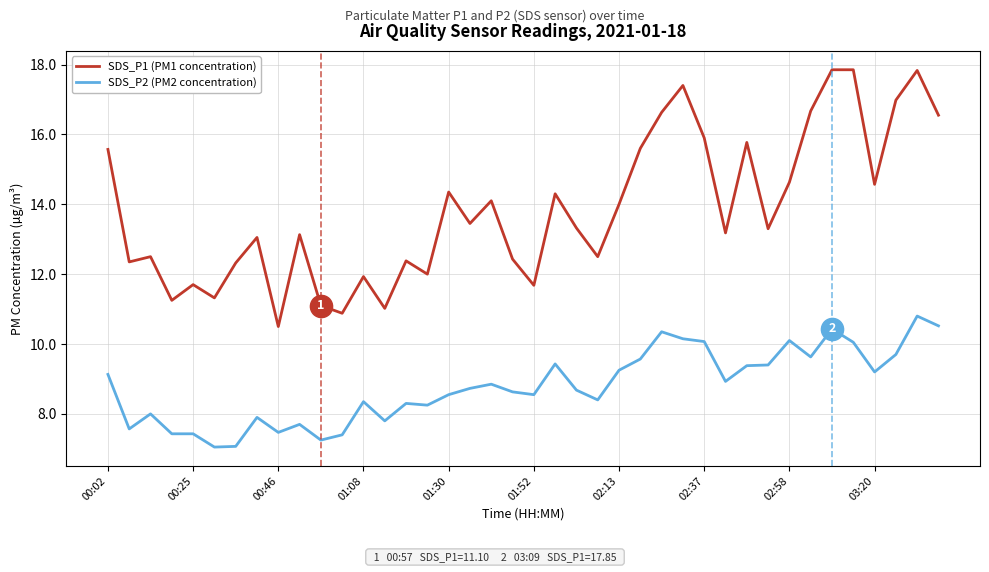

Which series has the widest spread of values?

SDS_P1 (PM1 concentration)